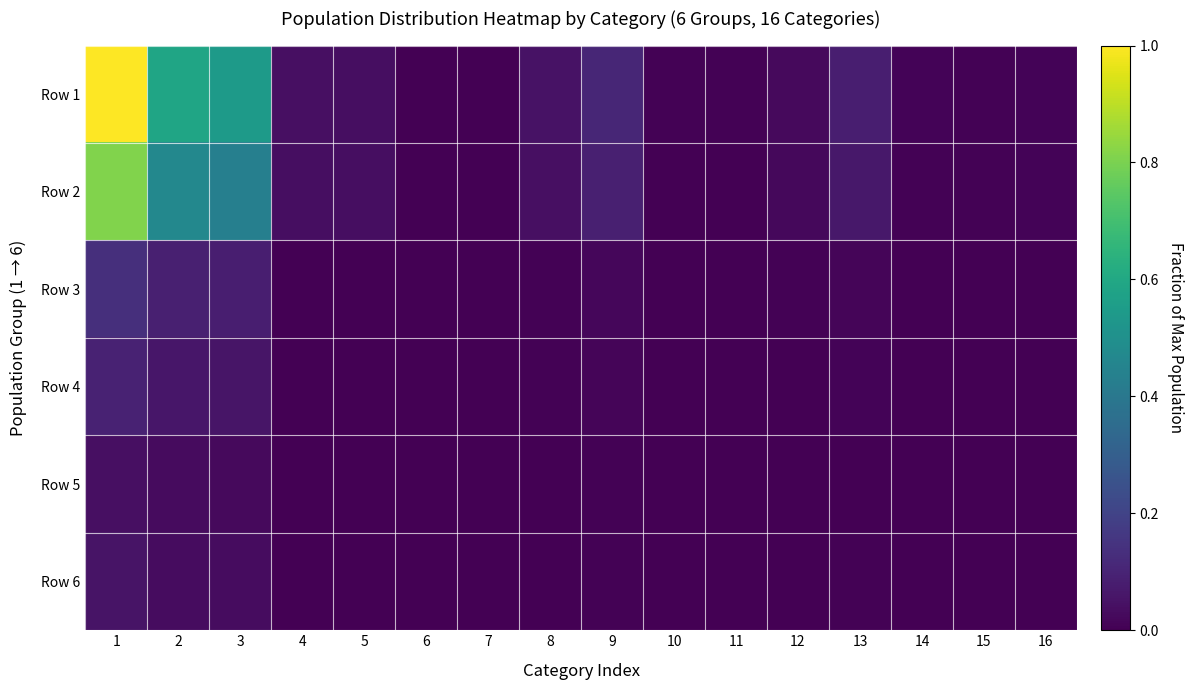

Which series has the widest spread of values?

Row 1